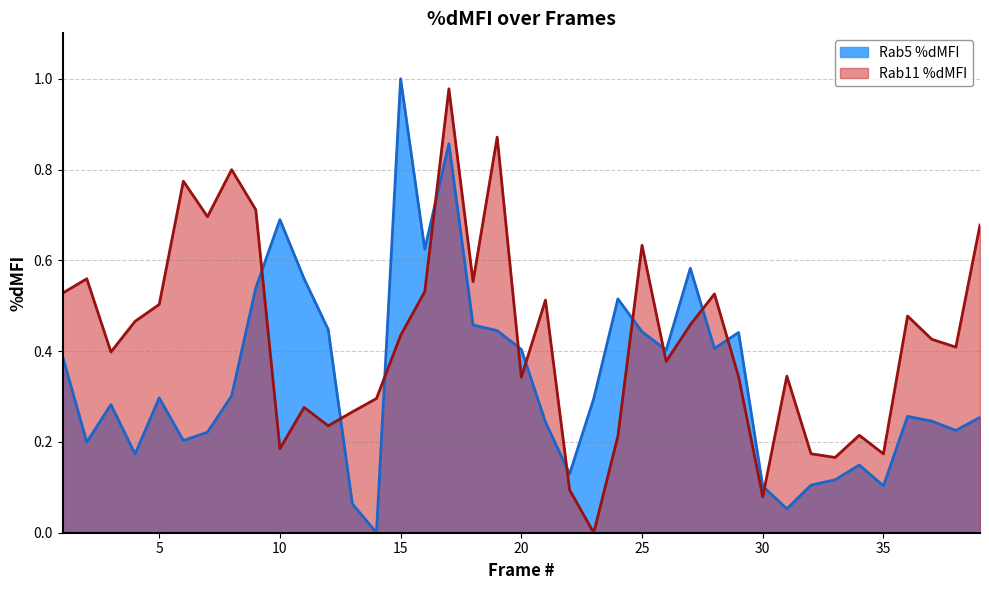

How many lines are shown in the chart?

2